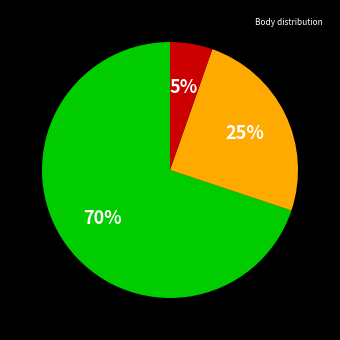

Is there a majority slice in this chart?

Yes